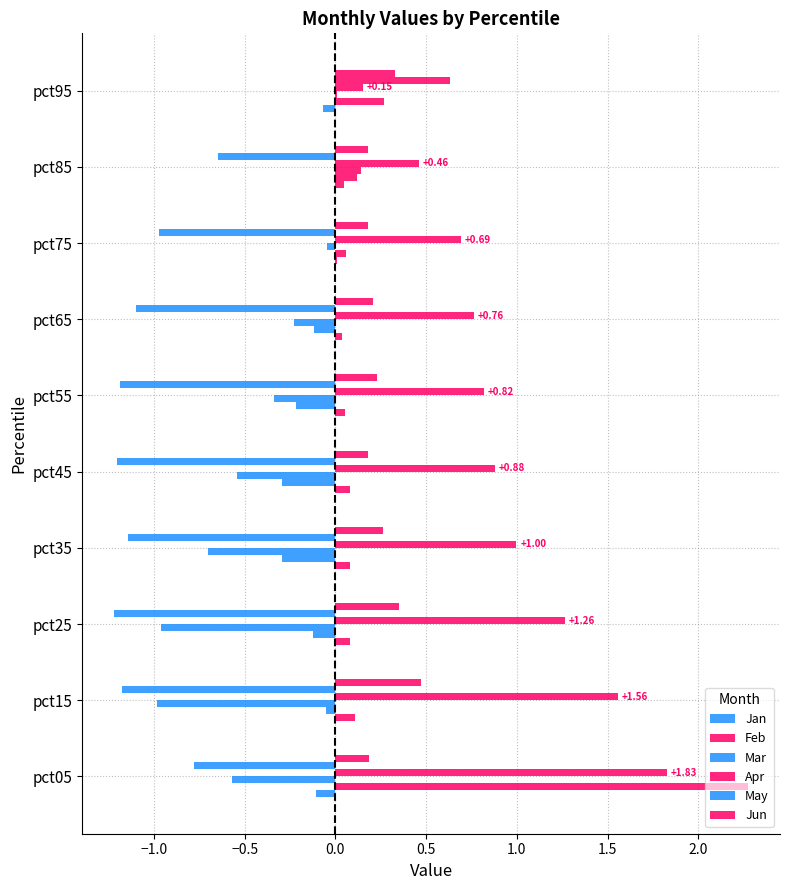

Which series has the largest total across all categories?

Apr